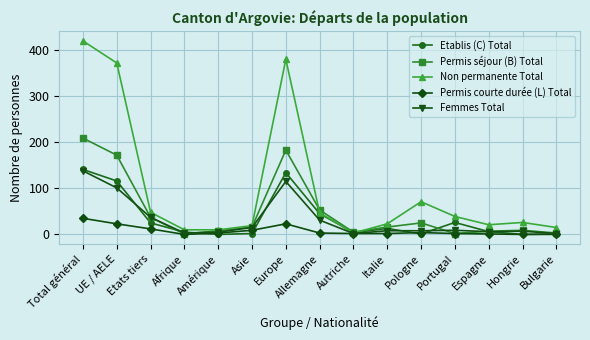

What is the spread (max minus min) of values at Total général?

385